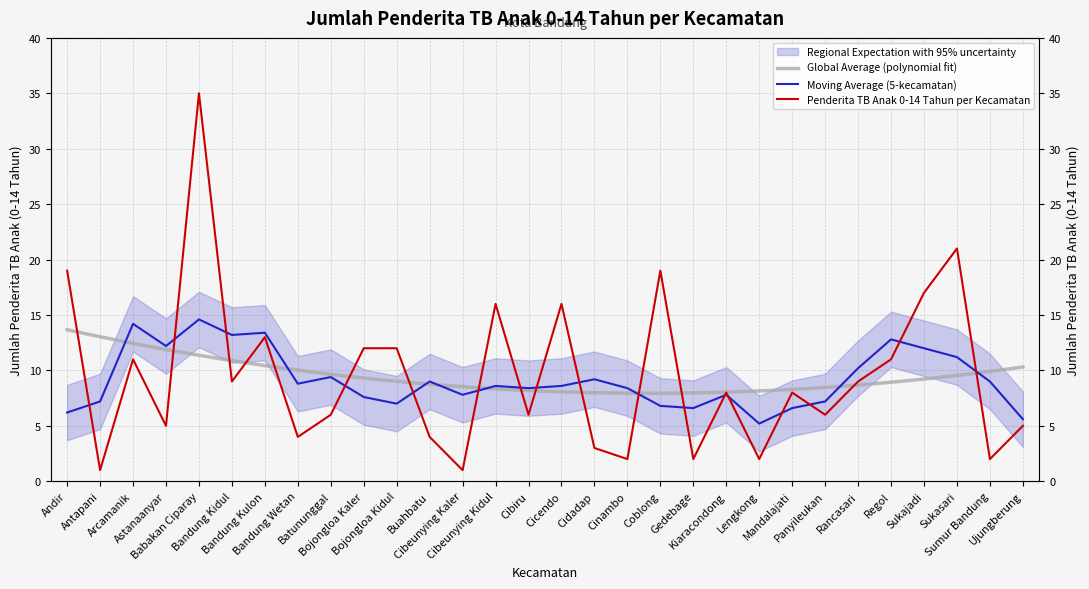

True or false: the data shows 17 at Sukajadi.

True